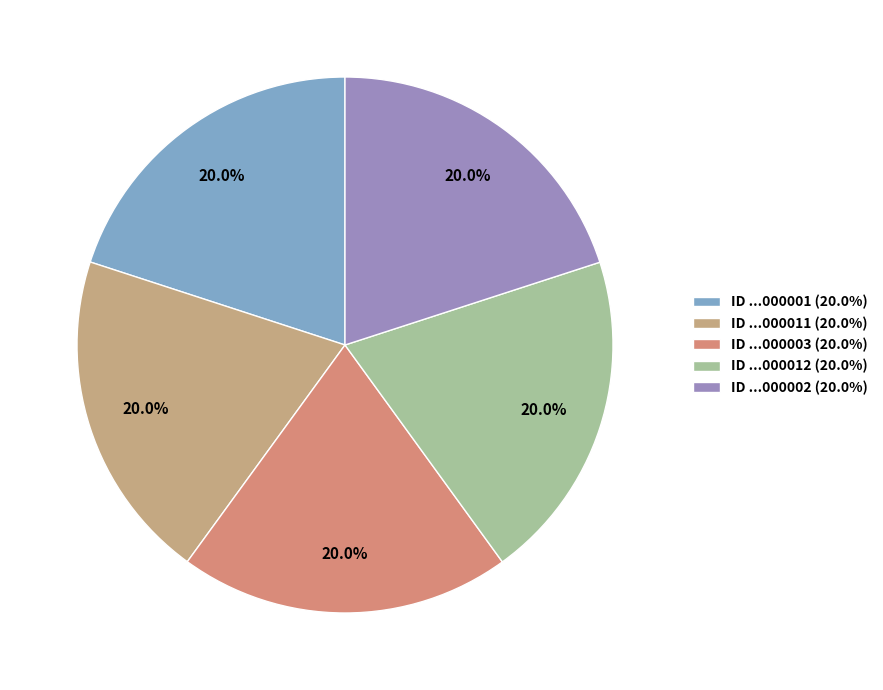

How many segments does this pie chart have?

5